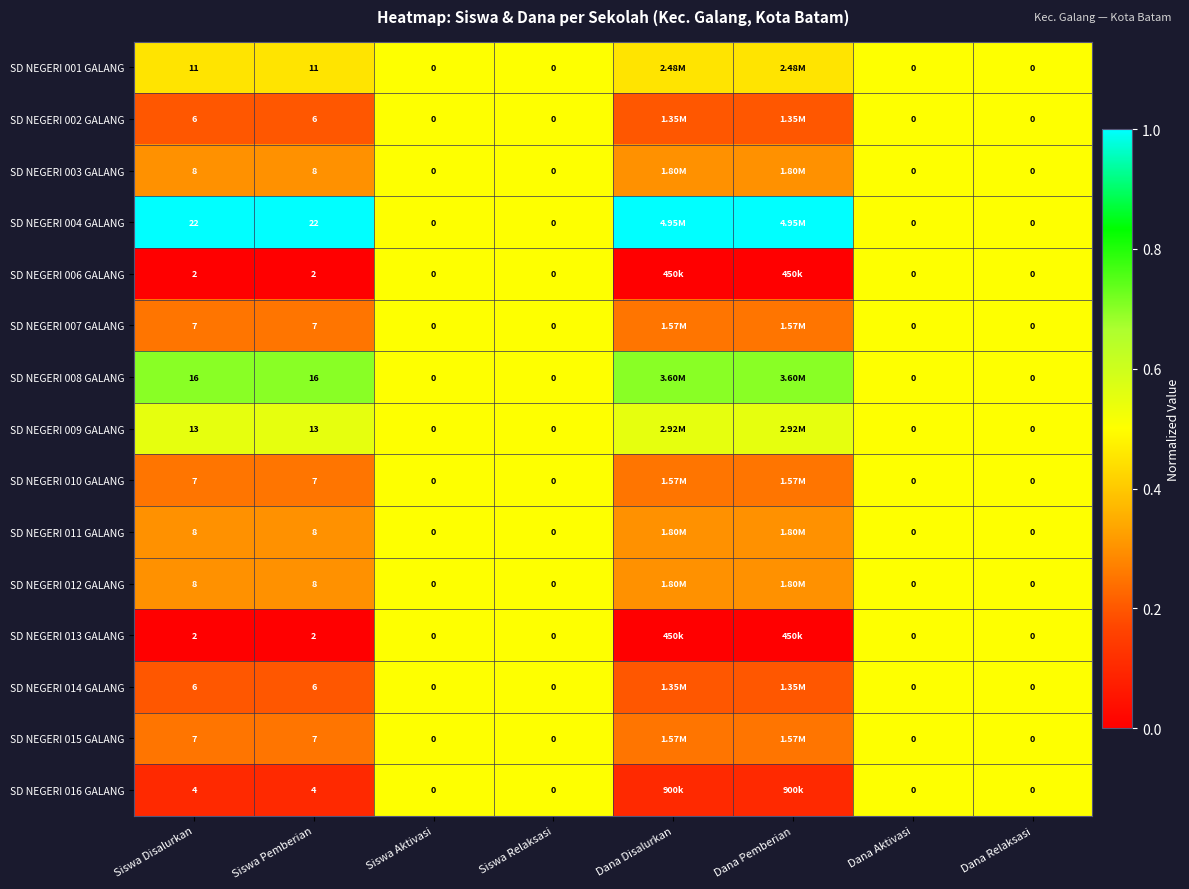

How many SD NEGERI 010 GALANG values are between 0 and 1?

8